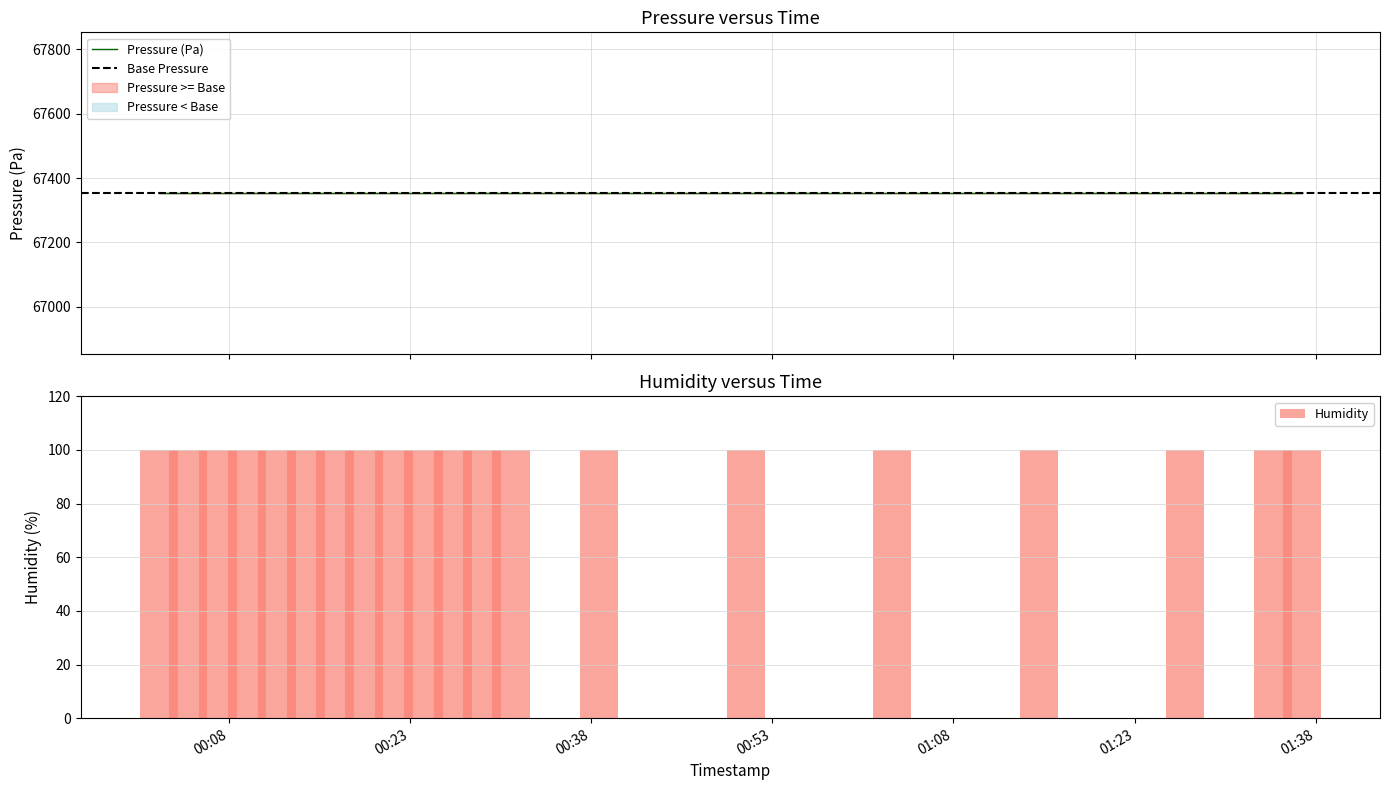

How many bars are there in total?

60